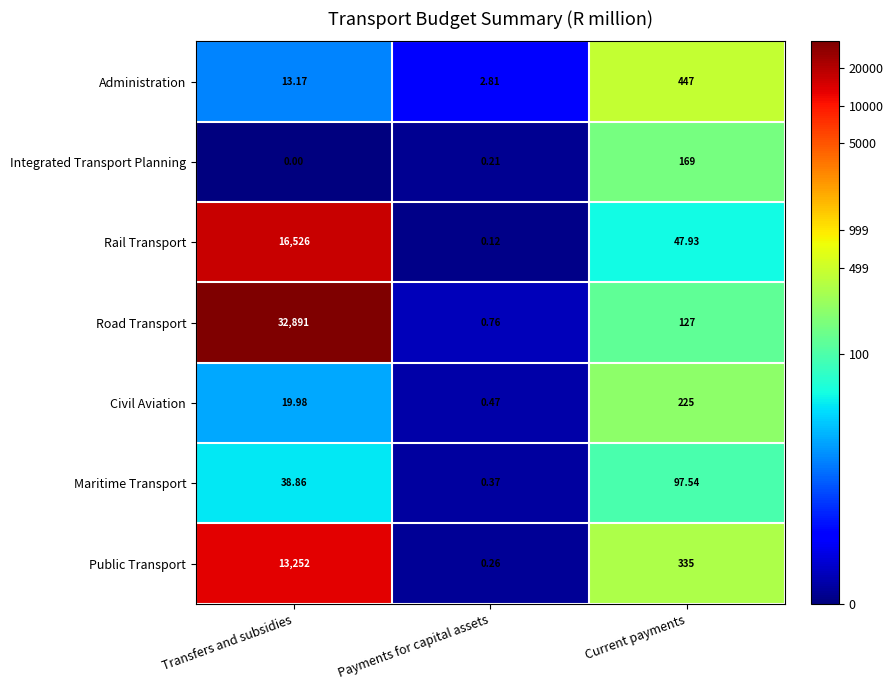

Which label corresponds to the smallest value in the chart?

Transfers and subsidies